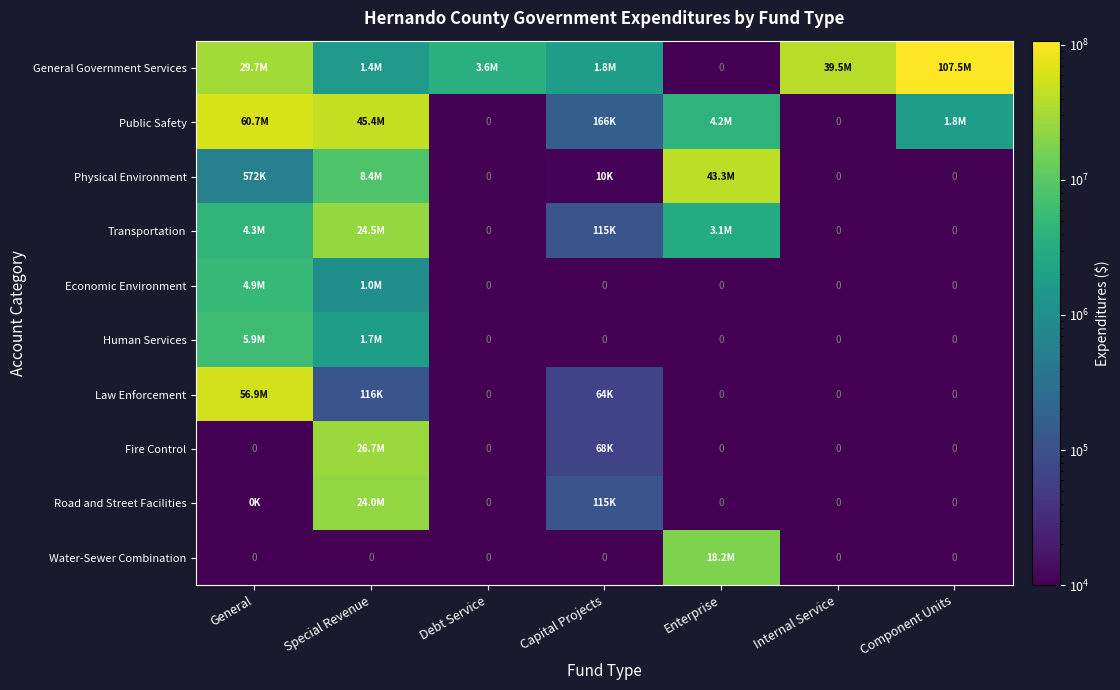

What is the highest value of the Public Safety series?

60682794